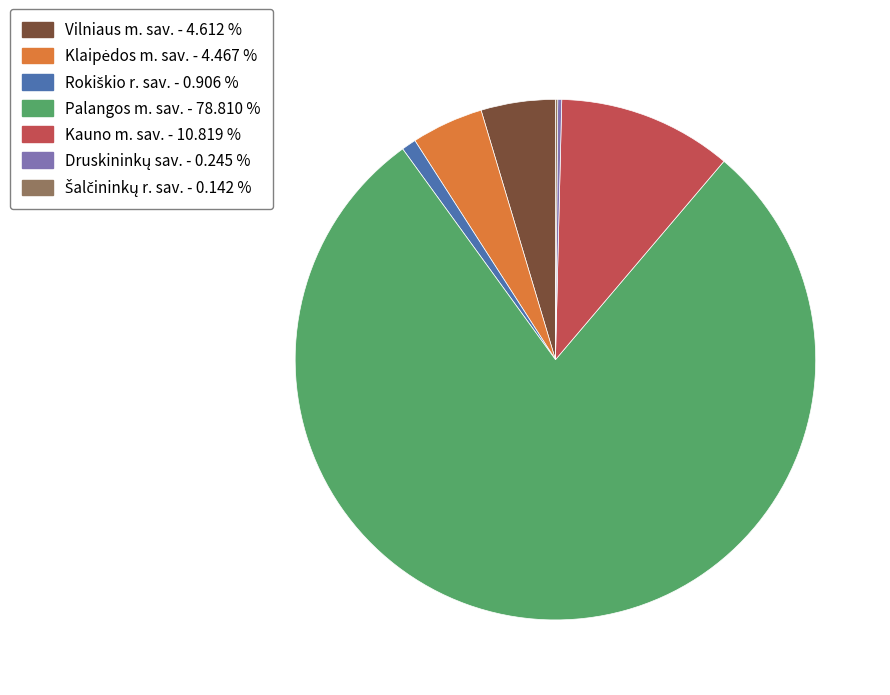

Is Kauno m. sav. - 10.819 % the majority of the pie?

No